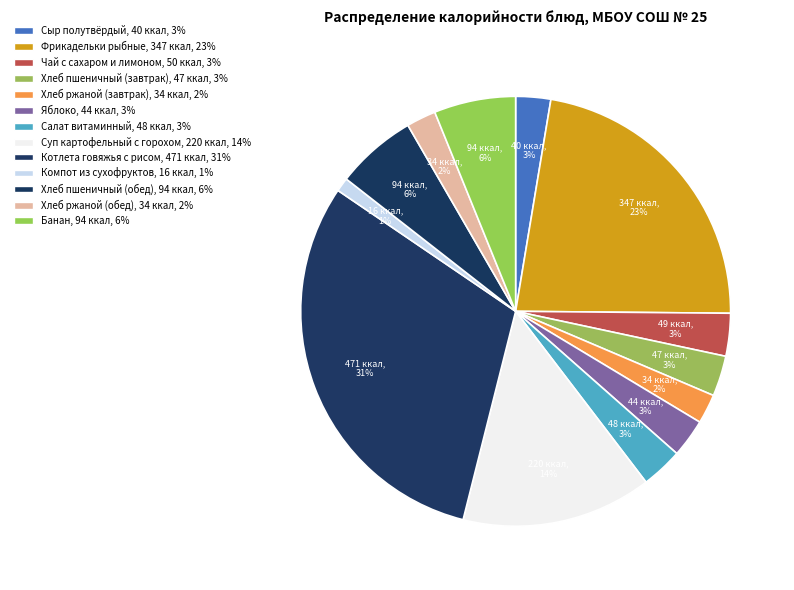

How many segments does this pie chart have?

13